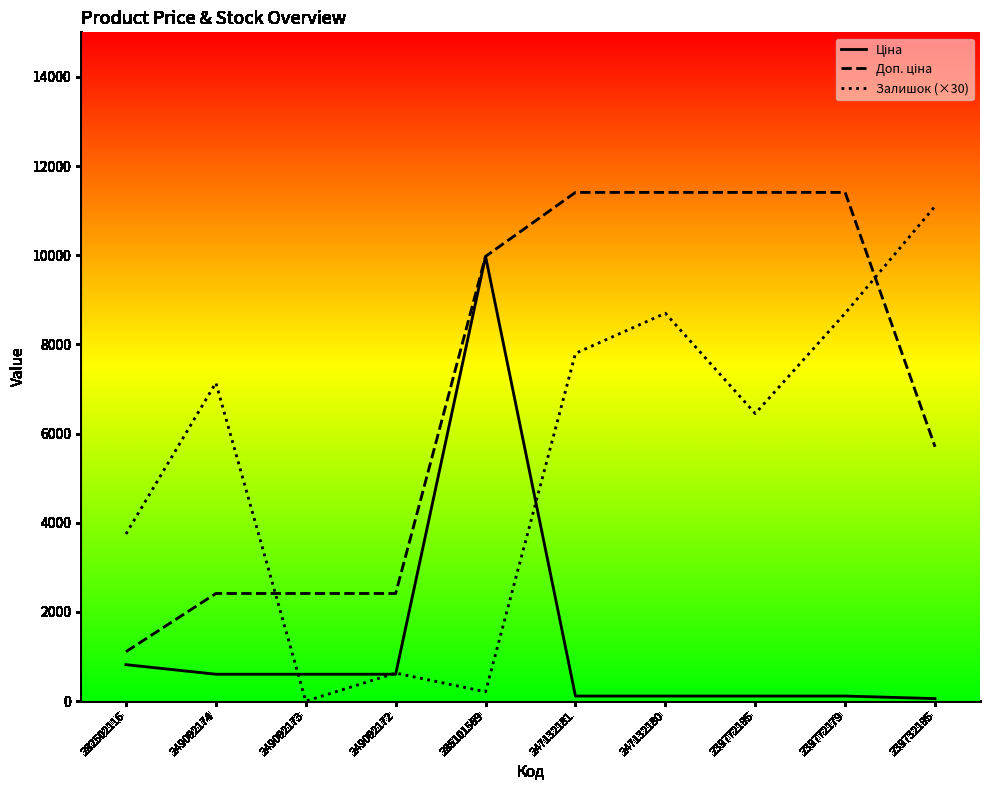

The value of Ціна at 239772179 is 201.4. True or false?

False